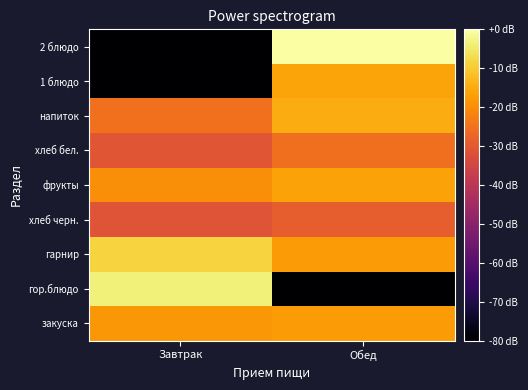

What is the spread (max minus min) of values at Завтрак?

76.4